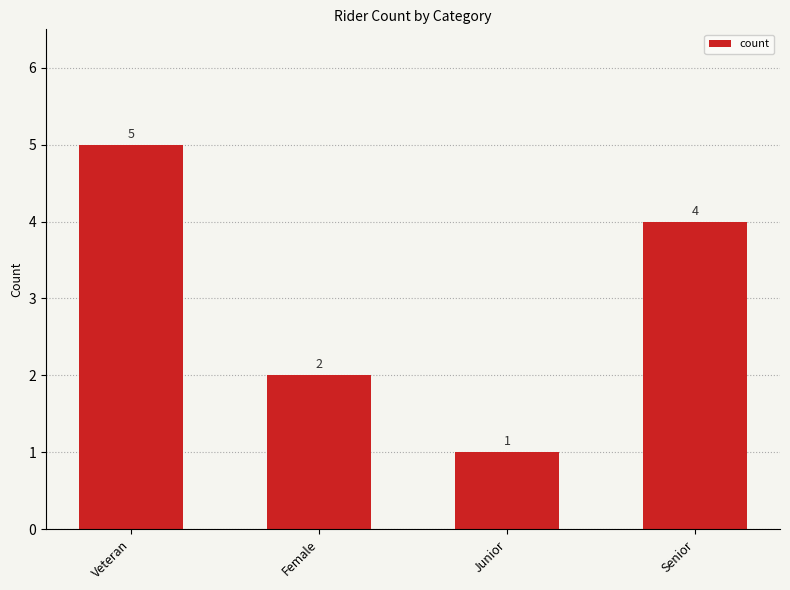

Approximately how many times larger is the value at Senior compared to Junior?

4.0